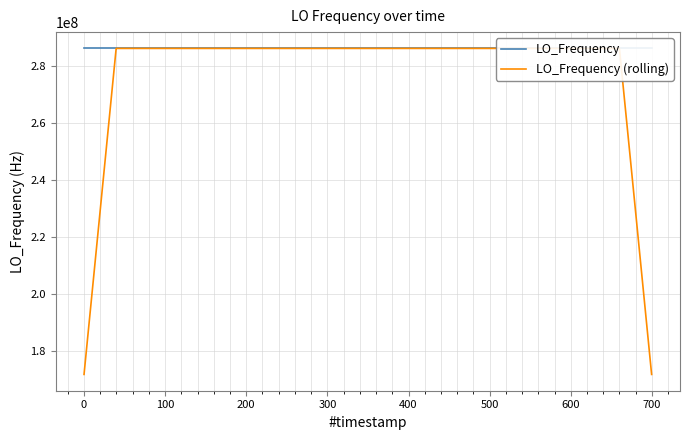

What is the maximum value shown in the chart?

286047004.8